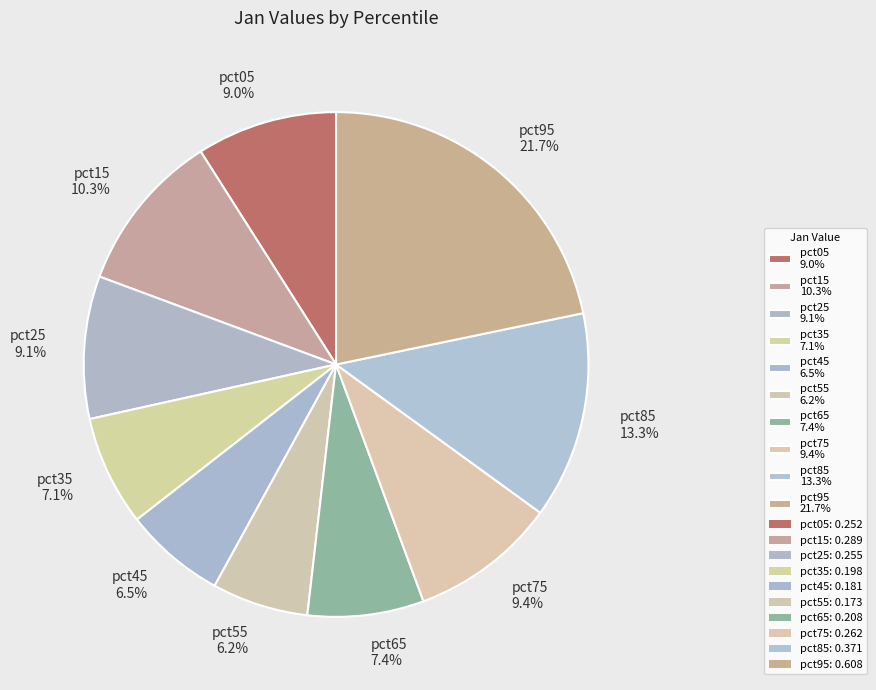

Count the number of slices in the pie.

10